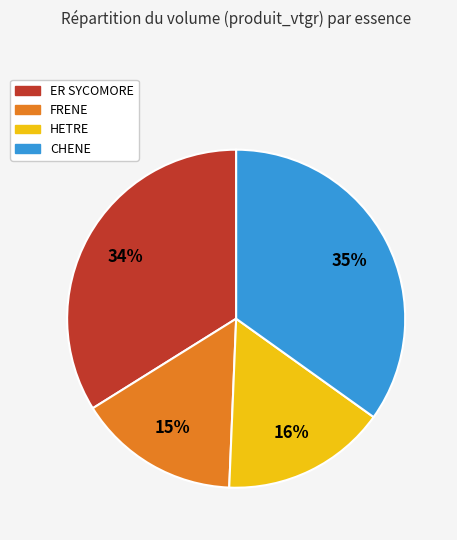

To the nearest percent, what percentage of the pie is ER SYCOMORE?

34%